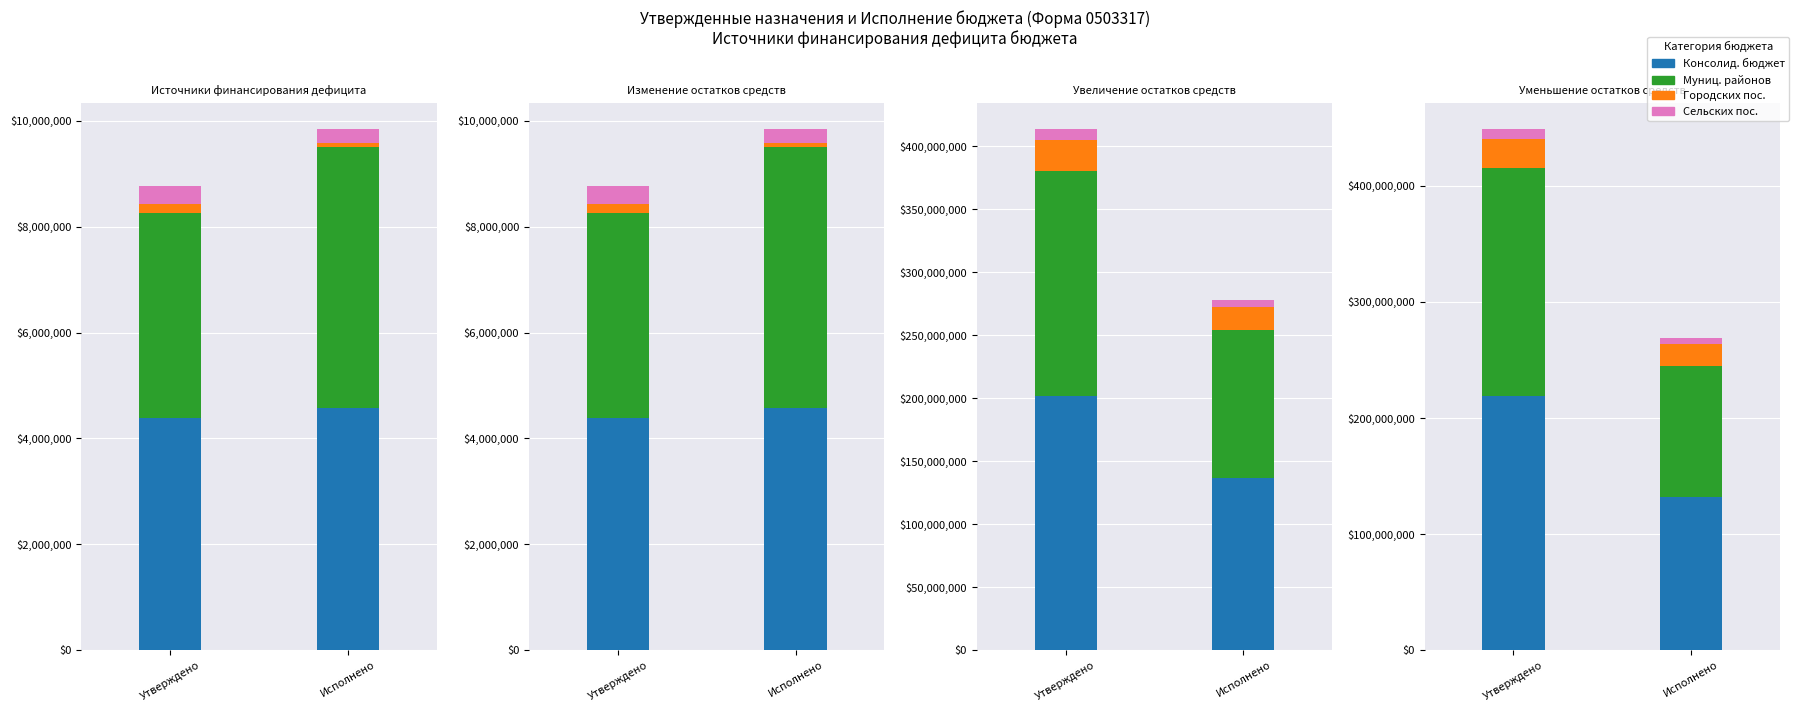

What is the value of the Утверждено (консолид. бюджет) bar at the 4th from the left?

219212160.0